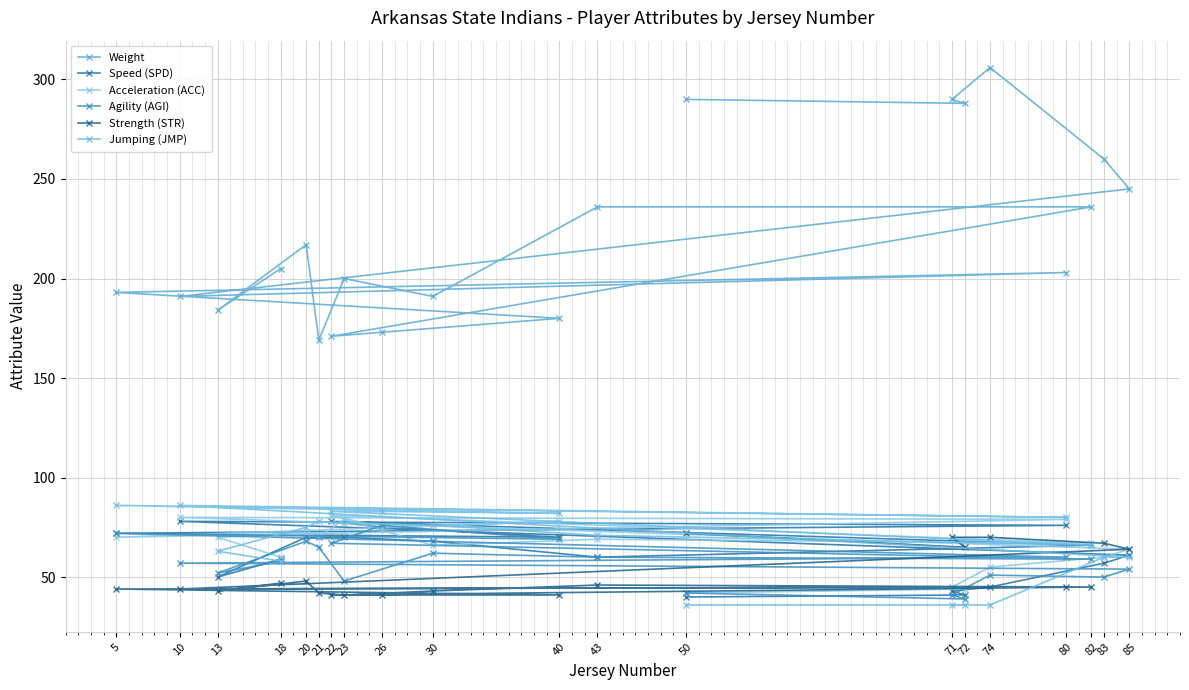

How many lines are shown in the chart?

6